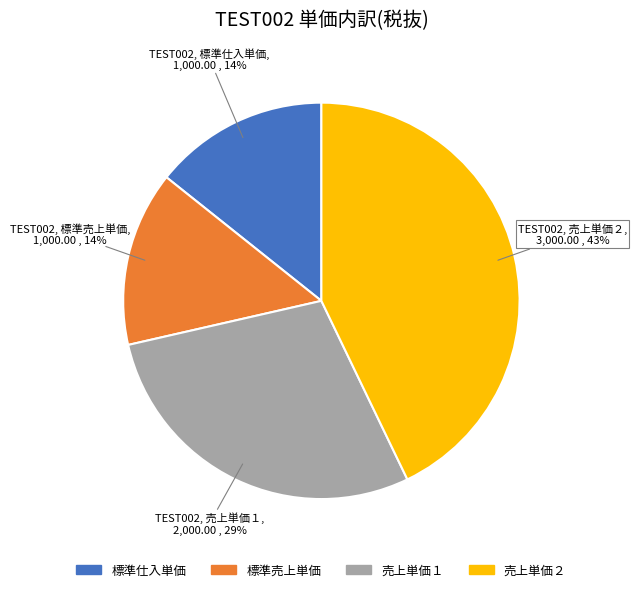

Is there any slice that represents more than half of the pie?

No